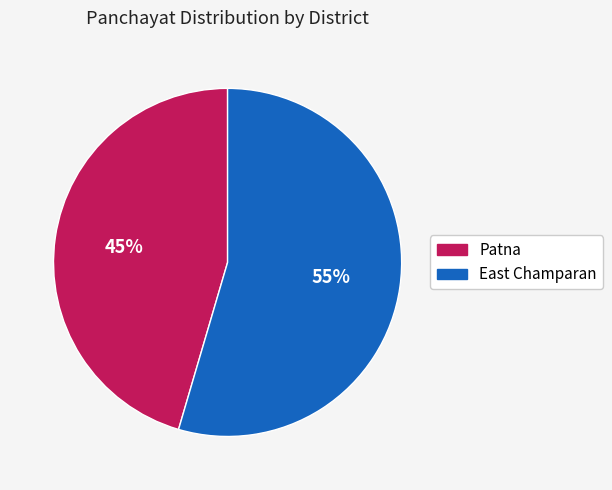

Rank the categories by value from highest to lowest.

East Champaran, Patna